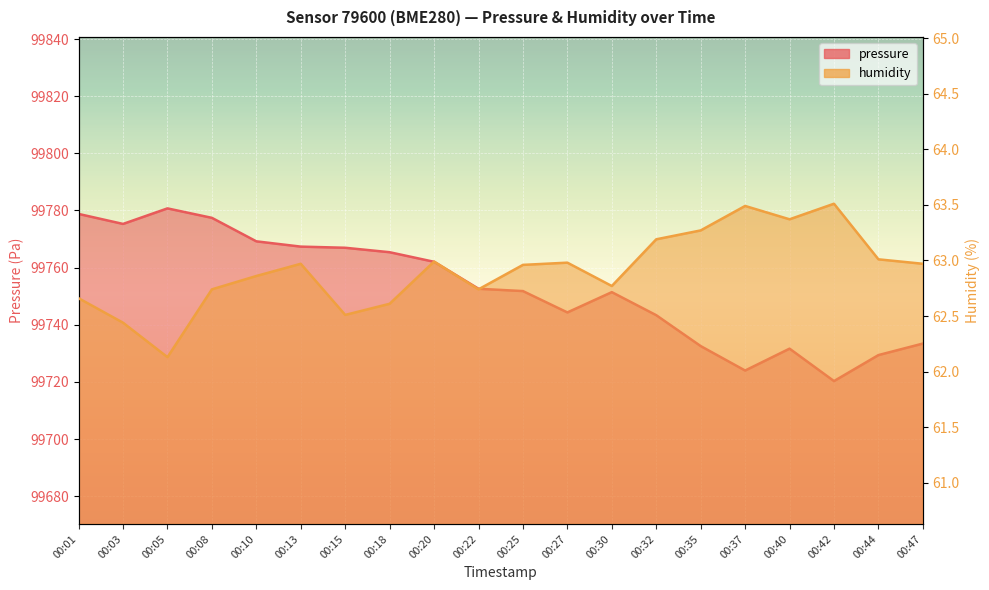

Where is pressure nearest to the value 99750?

00:30